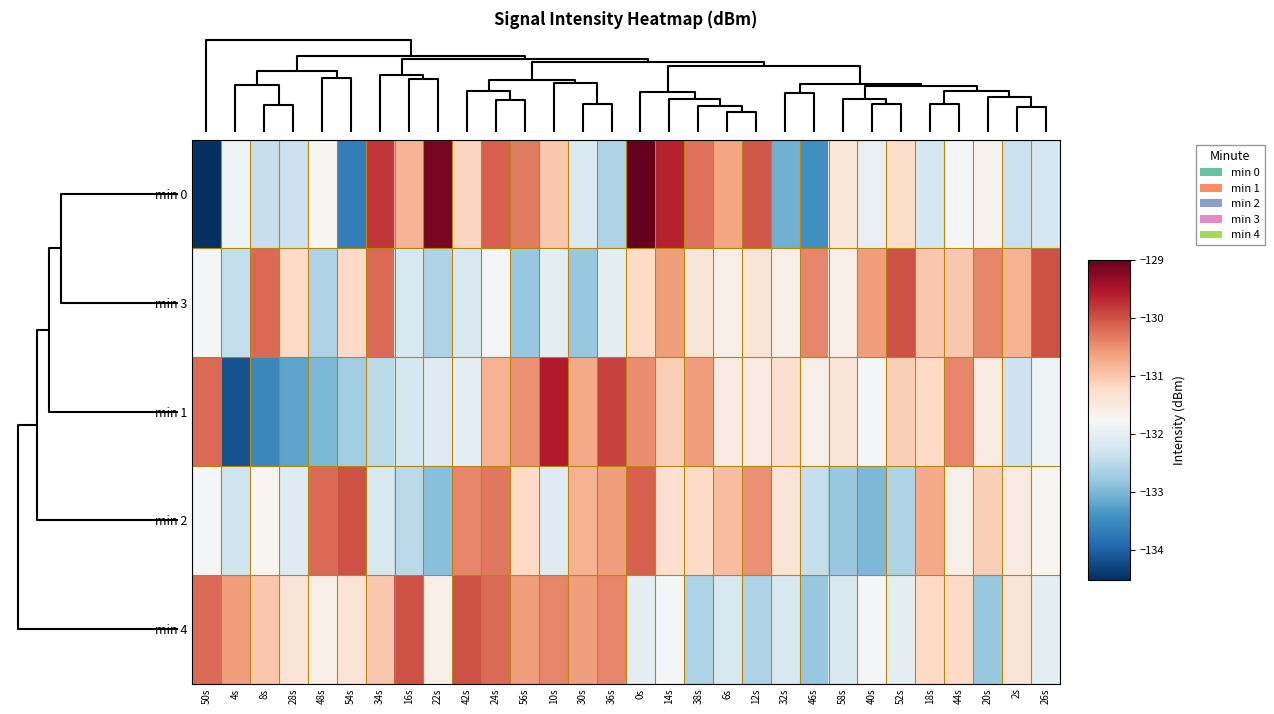

Reading left to right, list all the values displayed in this chart.

min 0: 50s=-134.5	4s=-131.9	8s=-132.4	28s=-132.3	48s=-131.7	54s=-133.6	34s=-129.8	16s=-130.8	22s=-129.1	42s=-131.2	24s=-130.1	56s=-130.3	10s=-131.0	30s=-132.2	36s=-132.6	0s=-129.0	14s=-129.6	38s=-130.2	6s=-130.7	12s=-130.0	32s=-133.1	46s=-133.4	58s=-131.4	40s=-132.0	52s=-131.3	18s=-132.2	44s=-131.8	20s=-131.7	2s=-132.4	26s=-132.2
min 3: 50s=-131.8	4s=-132.4	8s=-130.2	28s=-131.2	48s=-132.6	54s=-131.2	34s=-130.2	16s=-132.2	22s=-132.6	42s=-132.2	24s=-131.8	56s=-132.8	10s=-132.0	30s=-132.8	36s=-132.0	0s=-131.2	14s=-130.6	38s=-131.4	6s=-131.6	12s=-131.4	32s=-131.6	46s=-130.4	58s=-131.6	40s=-130.6	52s=-130.0	18s=-131.0	44s=-131.0	20s=-130.4	2s=-130.8	26s=-130.0
min 1: 50s=-130.2	4s=-134.2	8s=-133.5	28s=-133.2	48s=-133.0	54s=-132.7	34s=-132.5	16s=-132.2	22s=-132.1	42s=-132.0	24s=-130.8	56s=-130.5	10s=-129.6	30s=-130.7	36s=-129.9	0s=-130.5	14s=-131.1	38s=-130.6	6s=-131.5	12s=-131.5	32s=-131.3	46s=-131.6	58s=-131.4	40s=-131.8	52s=-131.1	18s=-131.2	44s=-130.4	20s=-131.5	2s=-132.3	26s=-131.9
min 2: 50s=-131.8	4s=-132.3	8s=-131.7	28s=-132.1	48s=-130.2	54s=-130.0	34s=-132.2	16s=-132.5	22s=-132.9	42s=-130.4	24s=-130.3	56s=-131.2	10s=-132.1	30s=-130.8	36s=-130.6	0s=-130.1	14s=-131.3	38s=-131.2	6s=-130.9	12s=-130.5	32s=-131.4	46s=-132.4	58s=-132.8	40s=-133.0	52s=-132.6	18s=-130.7	44s=-131.6	20s=-131.1	2s=-131.5	26s=-131.7
min 4: 50s=-130.2	4s=-130.6	8s=-131.0	28s=-131.4	48s=-131.6	54s=-131.4	34s=-131.0	16s=-130.0	22s=-131.6	42s=-130.0	24s=-130.2	56s=-130.6	10s=-130.4	30s=-130.6	36s=-130.4	0s=-132.0	14s=-131.8	38s=-132.6	6s=-132.2	12s=-132.6	32s=-132.2	46s=-132.8	58s=-132.2	40s=-131.8	52s=-132.0	18s=-131.2	44s=-131.2	20s=-132.8	2s=-131.4	26s=-132.0